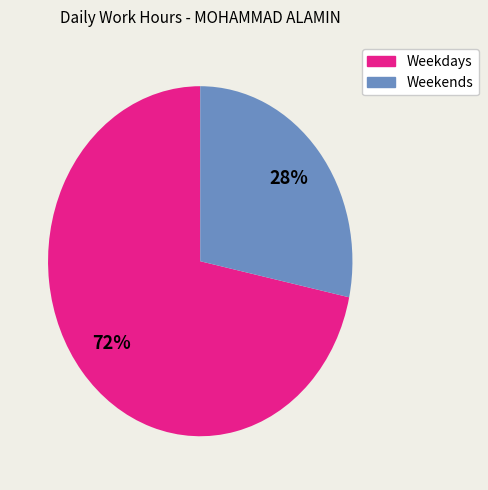

To the nearest percent, what is the average slice percentage?

50%